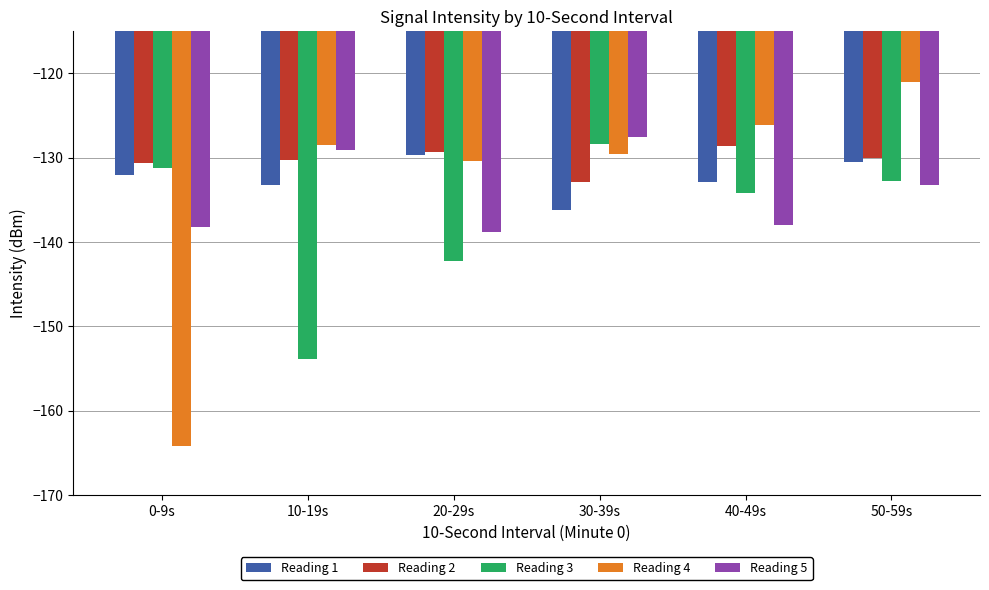

Rank the categories by Reading 3 value from highest to lowest.

30-39s, 0-9s, 50-59s, 40-49s, 20-29s, 10-19s